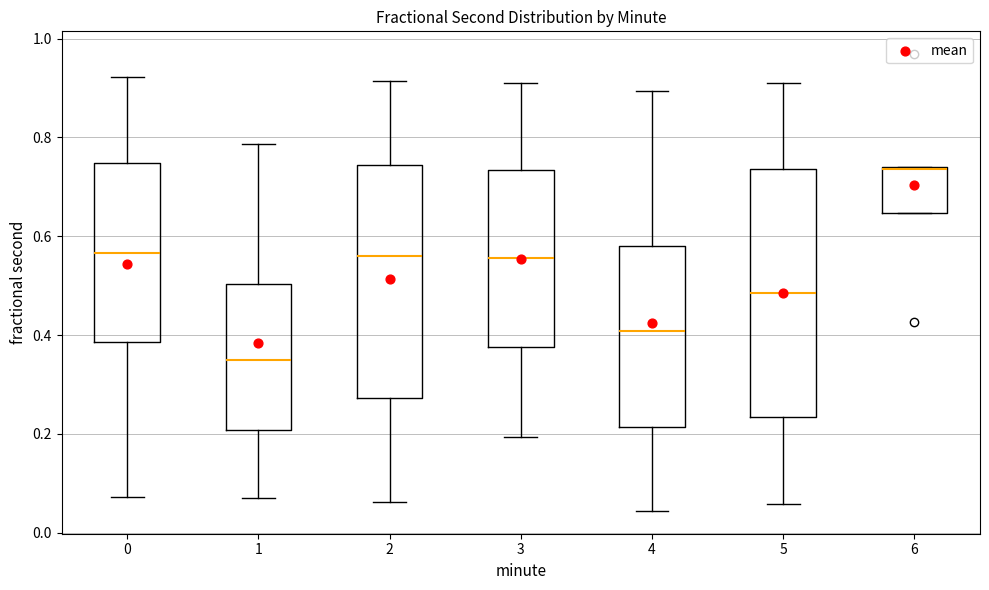

Reading left to right, read every box against the y-axis: the position of its median line, the range the box covers, and the ends of its whiskers. The values are not printed on the chart, so give them approximately, as read against the axis.

0: median 0.56, box 0.38 to 0.74, whiskers 0.08 to 0.92
1: median 0.34, box 0.20 to 0.50, whiskers 0.08 to 0.78
2: median 0.56, box 0.28 to 0.74, whiskers 0.06 to 0.92
3: median 0.56, box 0.38 to 0.74, whiskers 0.20 to 0.92
4: median 0.40, box 0.22 to 0.58, whiskers 0.04 to 0.90
5: median 0.48, box 0.24 to 0.74, whiskers 0.06 to 0.90
6: median 0.74, box 0.64 to 0.74, whiskers 0.64 to 0.74